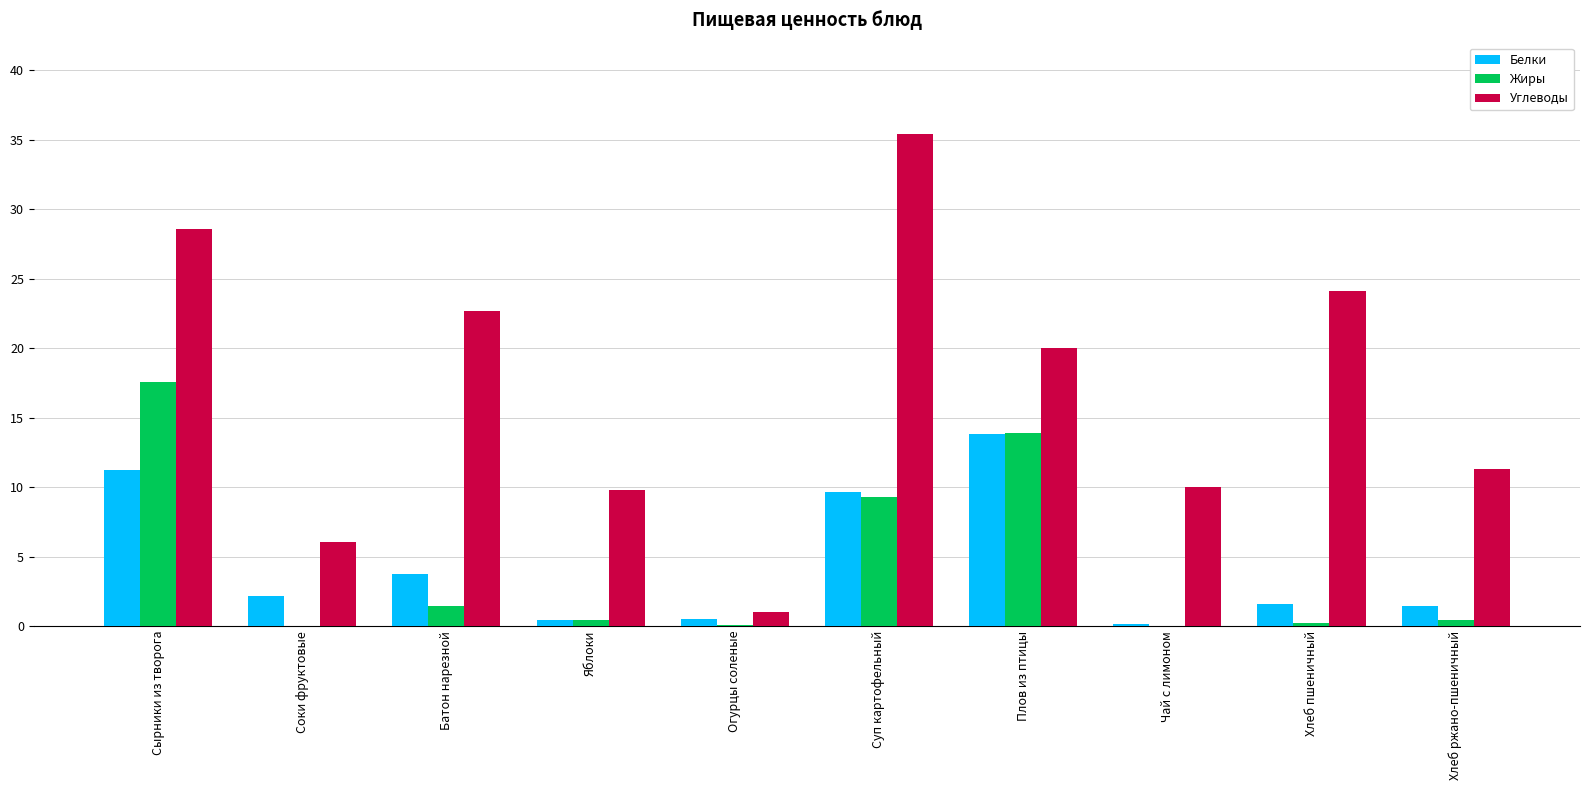

Is it true that Жиры equals -11.8 at Чай с лимоном?

False